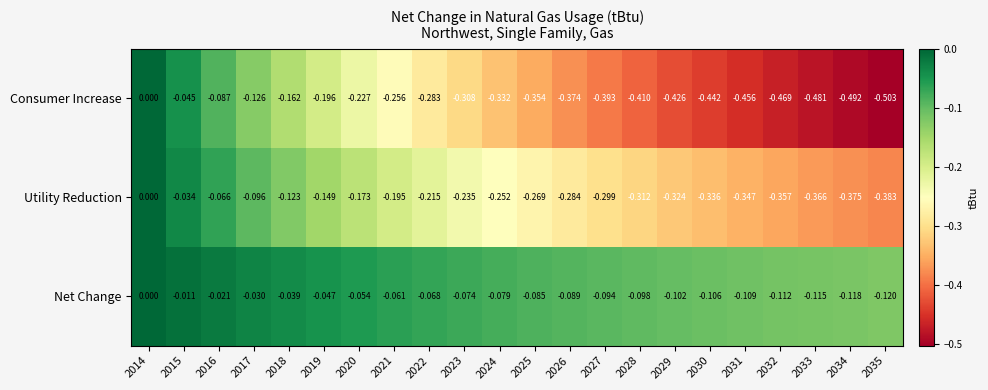

What is the total value across all series at 2032?

-0.9